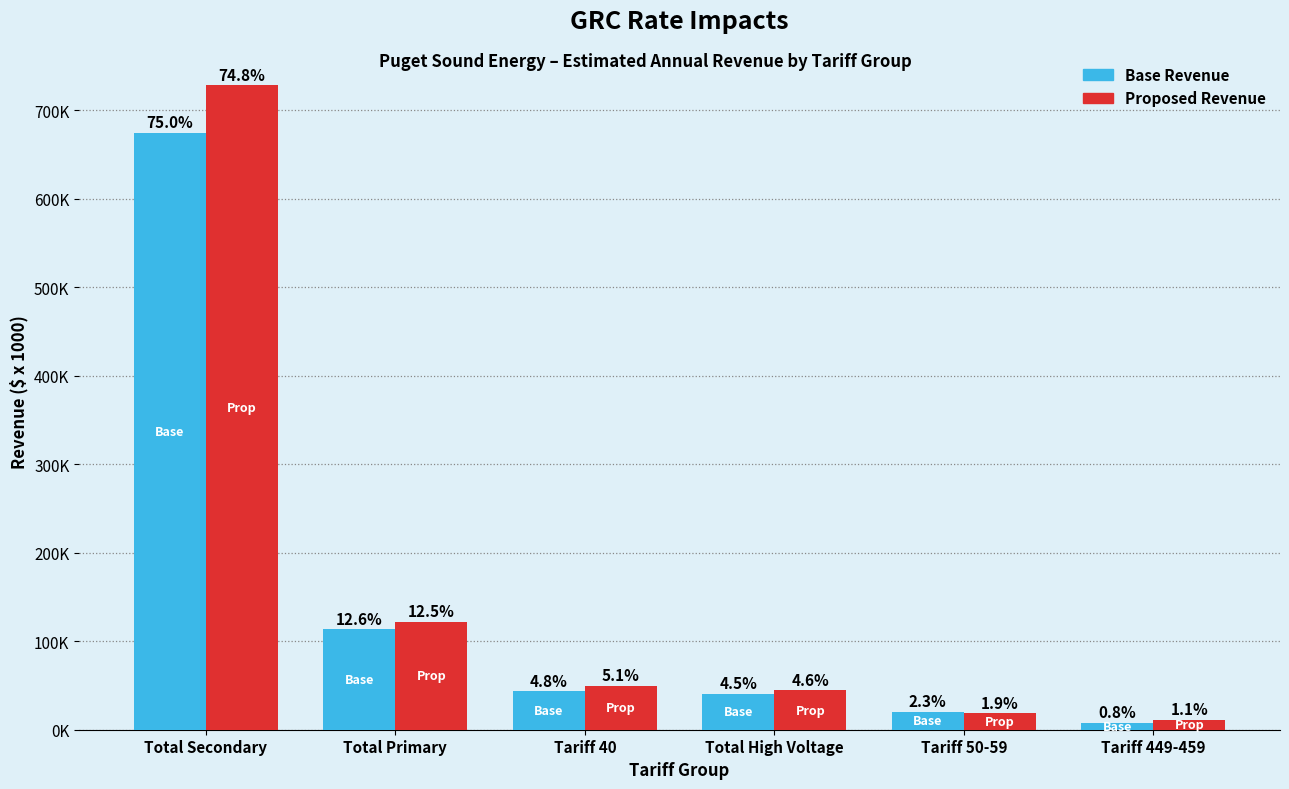

What is the difference between the Proposed Revenue values at Tariff 449-459 and Tariff 40?

38825.0